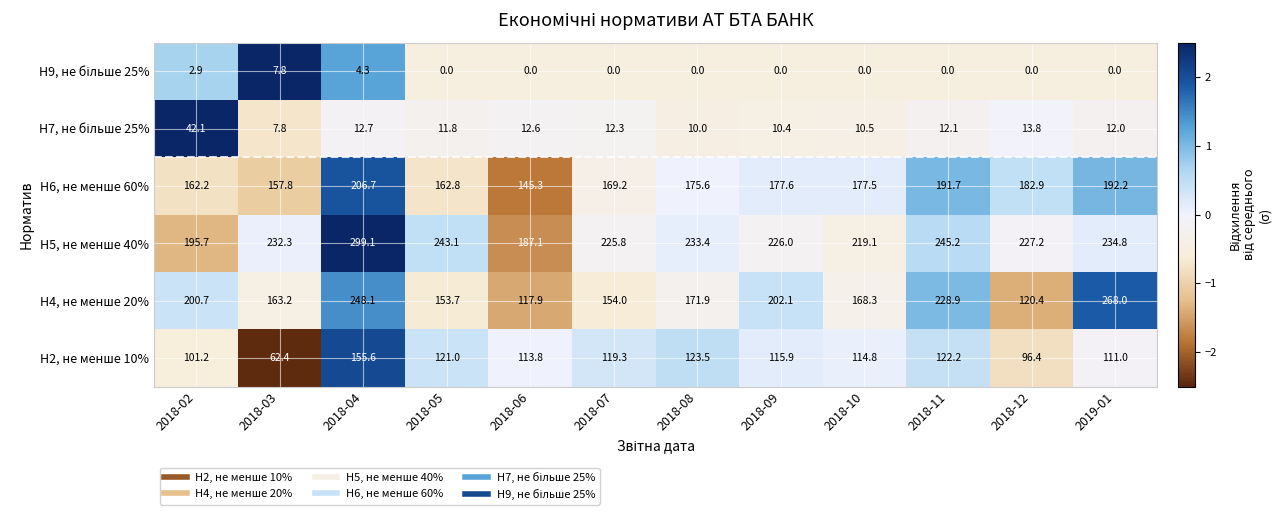

At which label does Н5, не менше 40% reach its minimum?

2018-06